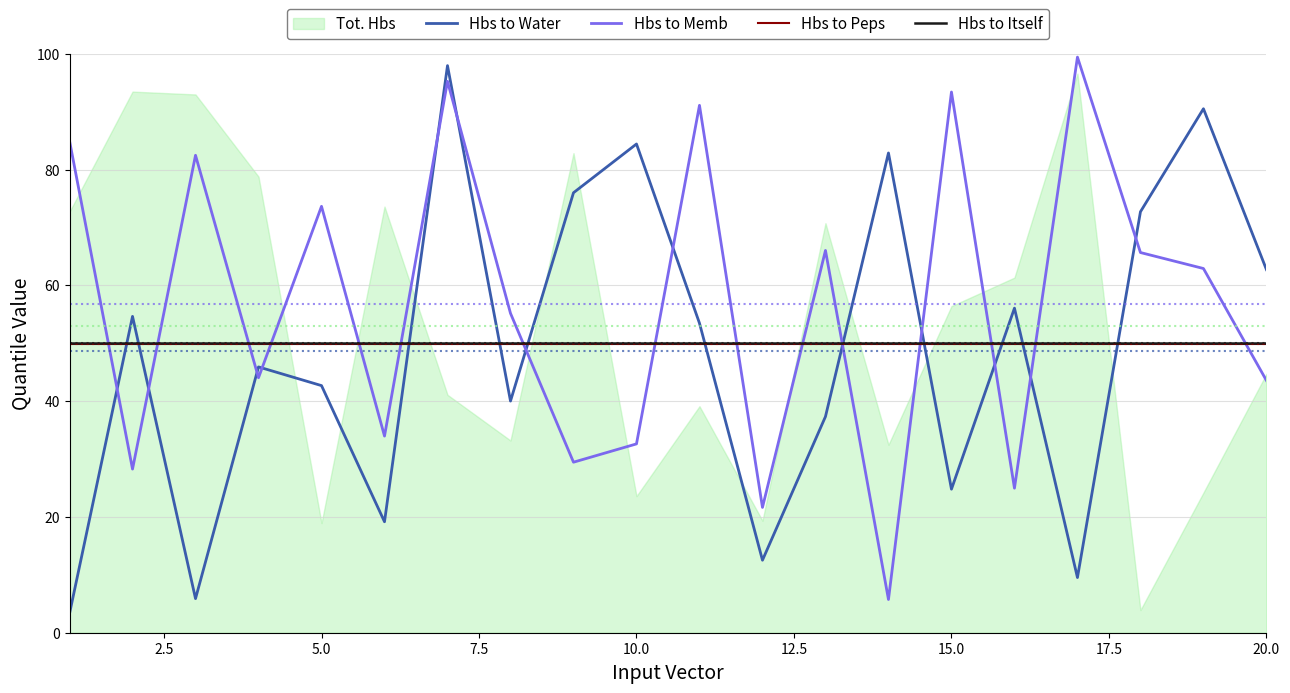

The Hbs to Itself series shows 21.0 at 15.0. True or false?

False